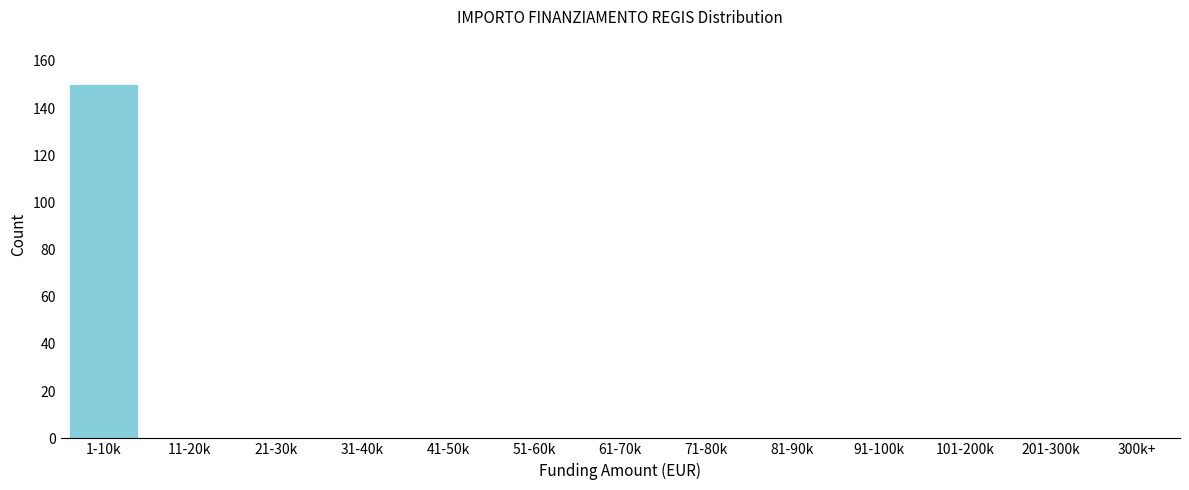

Reading left to right, what are all the values shown in this chart?

1-10k=150	11-20k=0	21-30k=0	31-40k=0	41-50k=0	51-60k=0	61-70k=0	71-80k=0	81-90k=0	91-100k=0	101-200k=0	201-300k=0	300k+=0